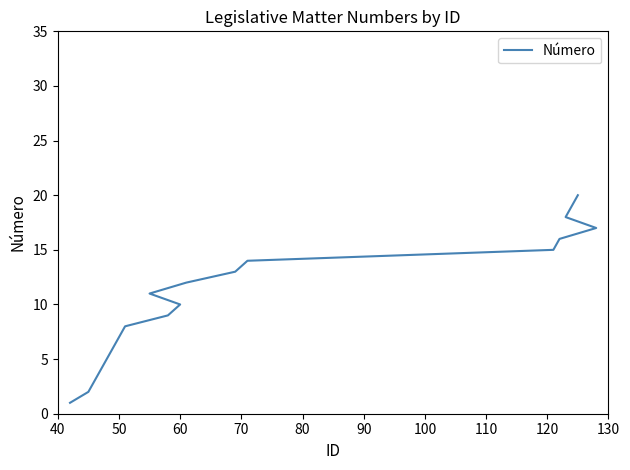

What is the difference between the maximum and minimum values?

19